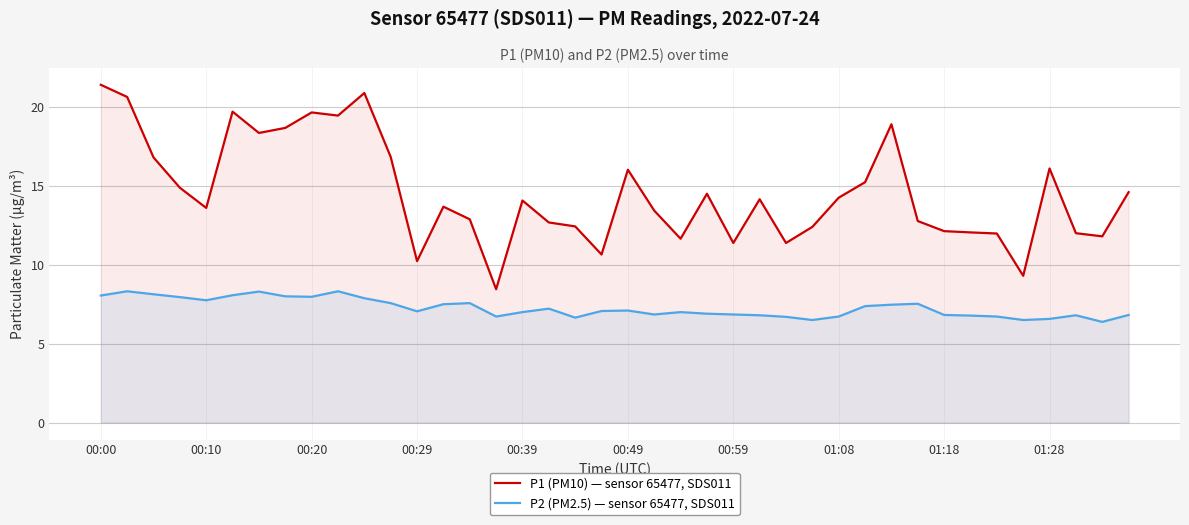

Which series has the largest total across all categories?

P1 (PM10) — sensor 65477, SDS011